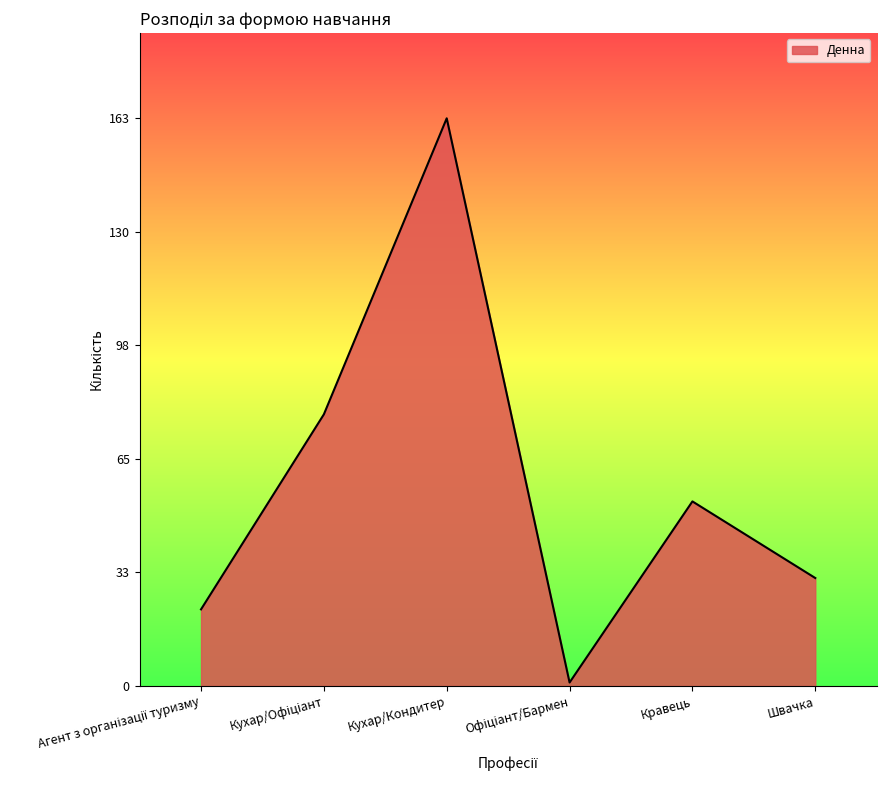

Read the value at Кухар/Кондитер.

163